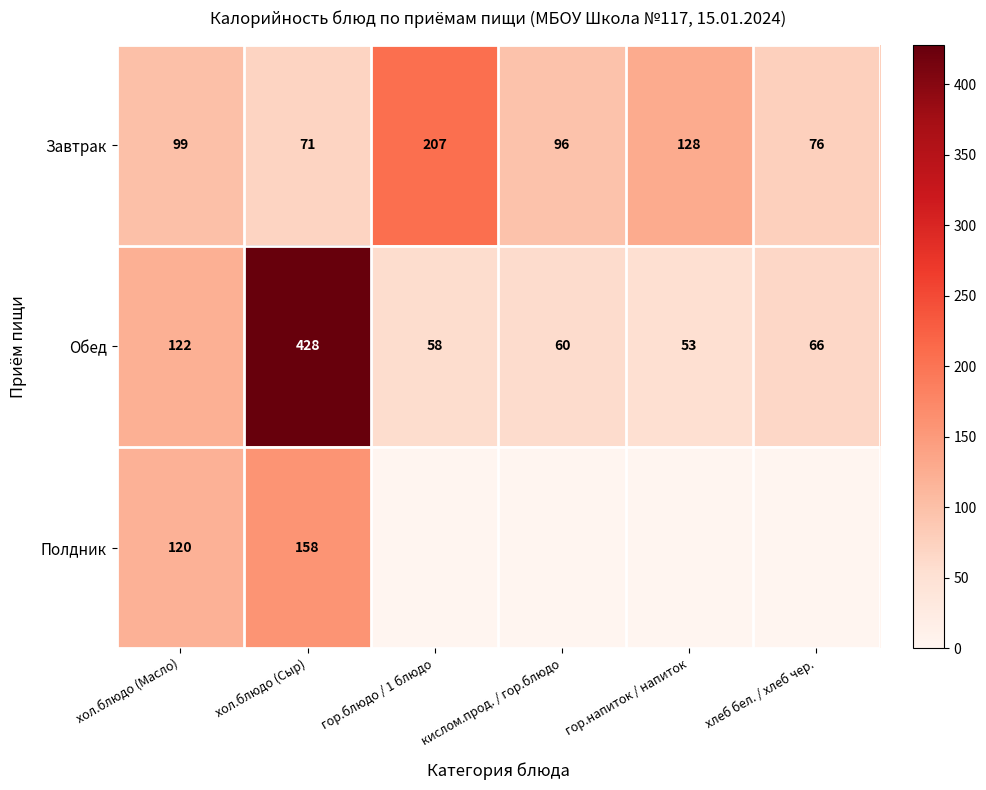

At which category does the chart reach its minimum across all series?

гор.блюдо / 1 блюдо